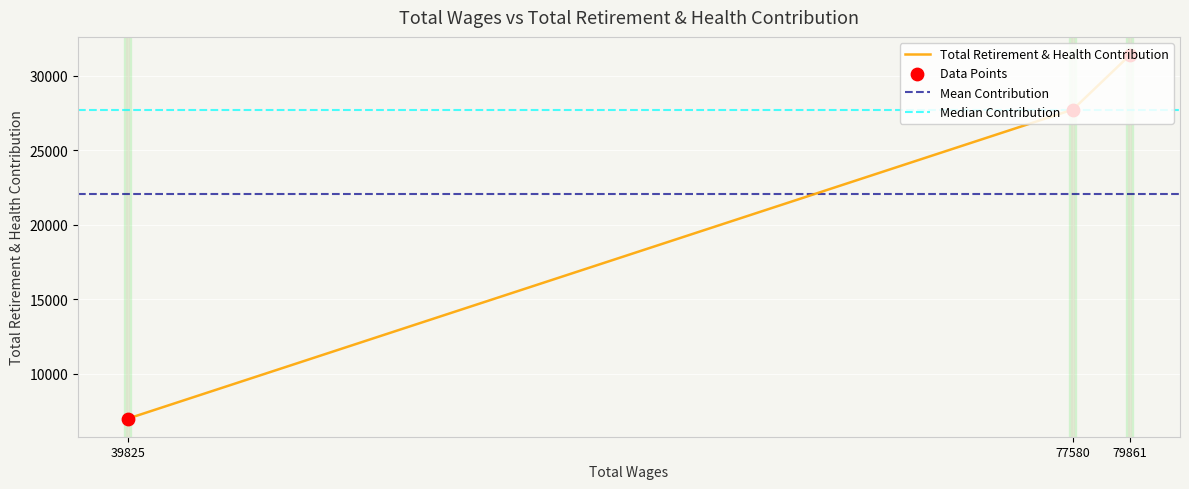

What is the ratio of the value at 77580 to the value at 79861?

0.9